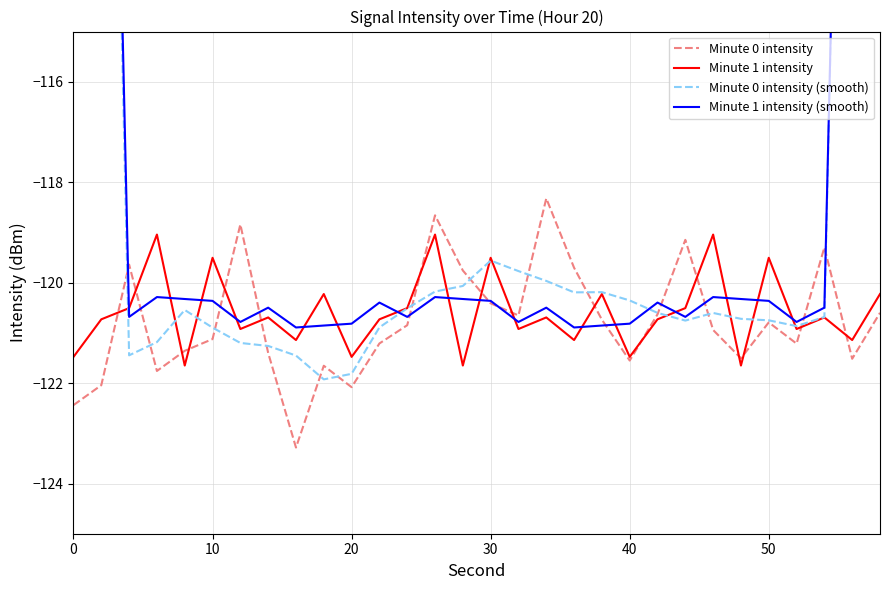

True or false: Minute 0 intensity has a value of -214.2 at 0.

False